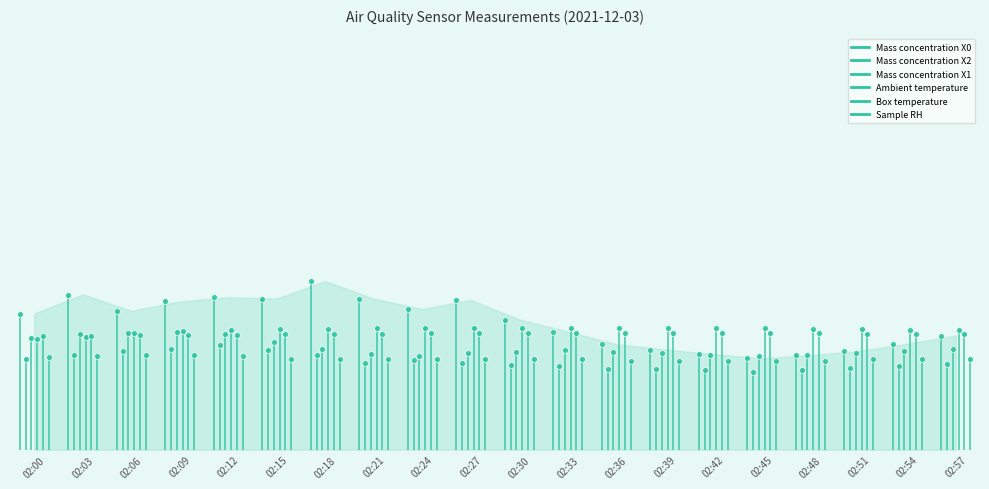

At how many categories does at least one series exceed 7?

20